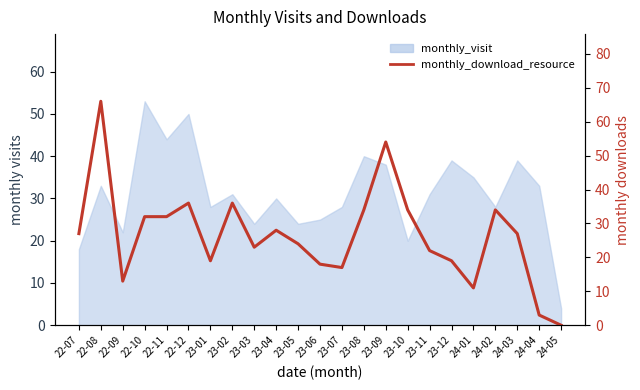

The chart shows a value of 11 at 24-03. True or false?

False